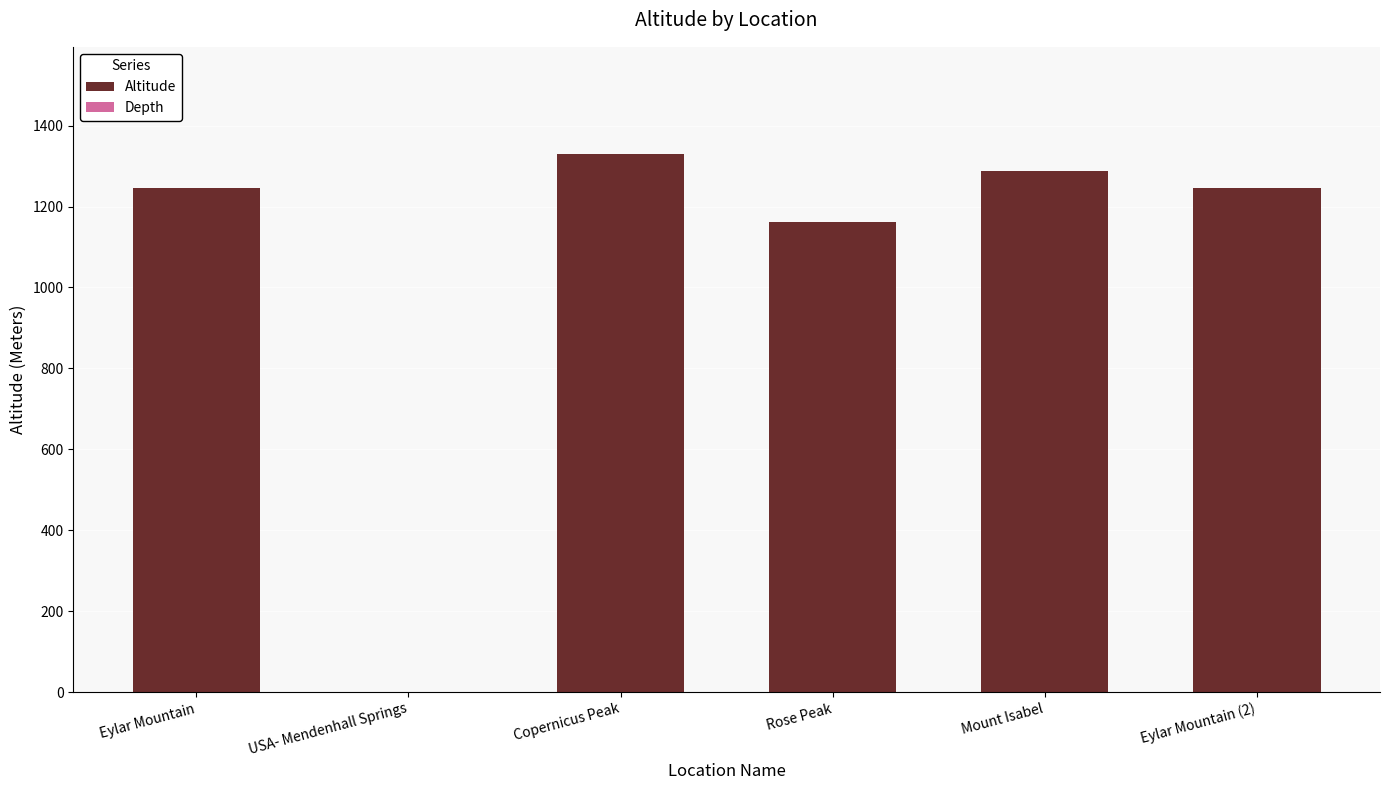

Reading left to right, extract all data points from this chart.

Eylar Mountain=1246	USA- Mendenhall Springs=0	Copernicus Peak=1329	Rose Peak=1163	Mount Isabel=1289	Eylar Mountain (2)=1246